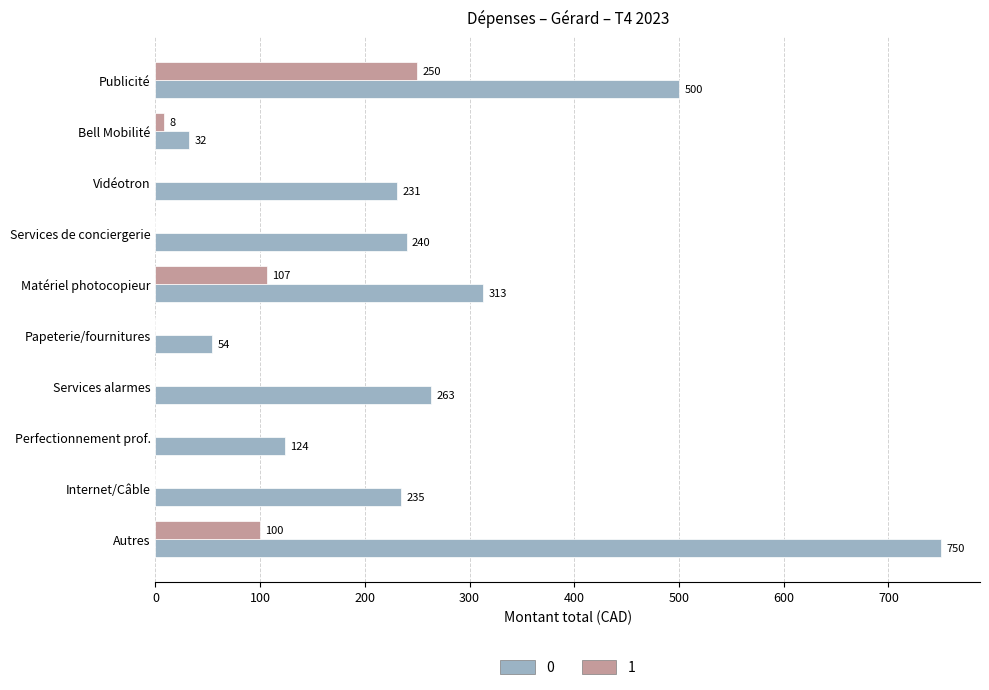

The value of 0 at Matériel photocopieur is 465.9. True or false?

False